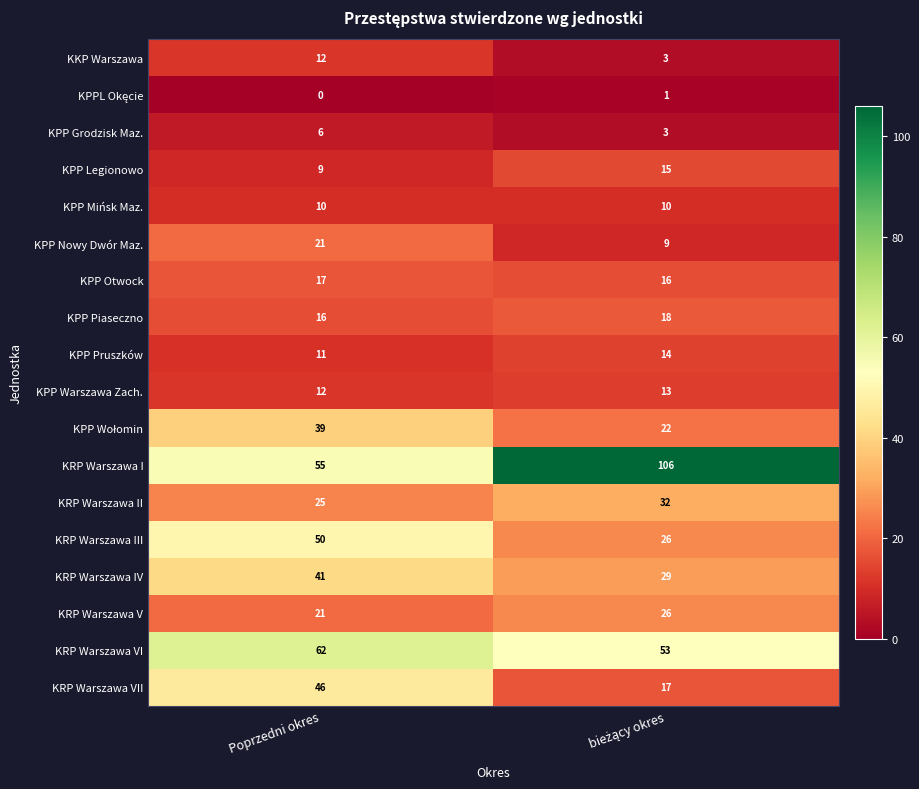

At which category is the sum across all series the highest?

Poprzedni okres